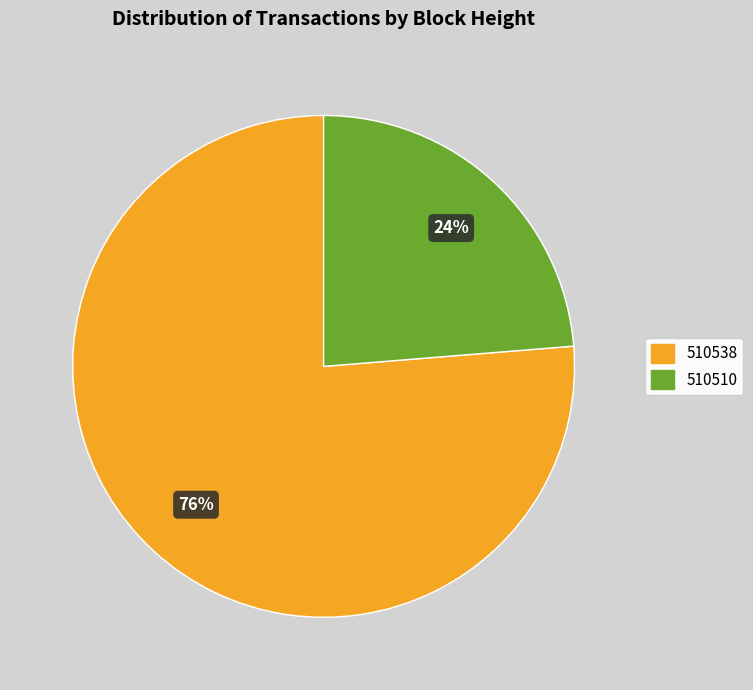

Which category has the biggest portion of the pie?

510538